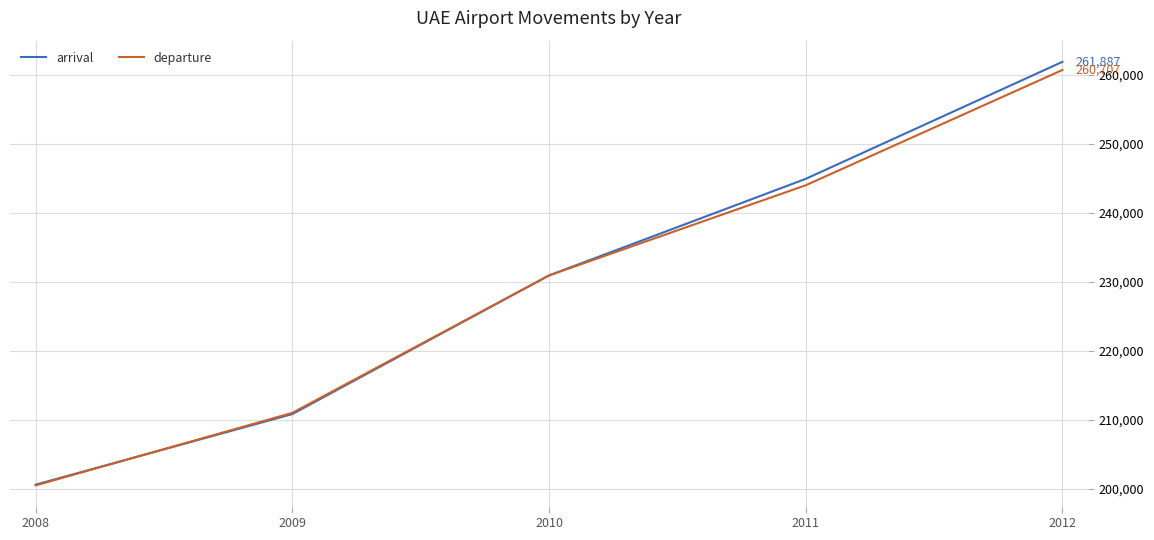

How many distinct data groups are displayed?

2